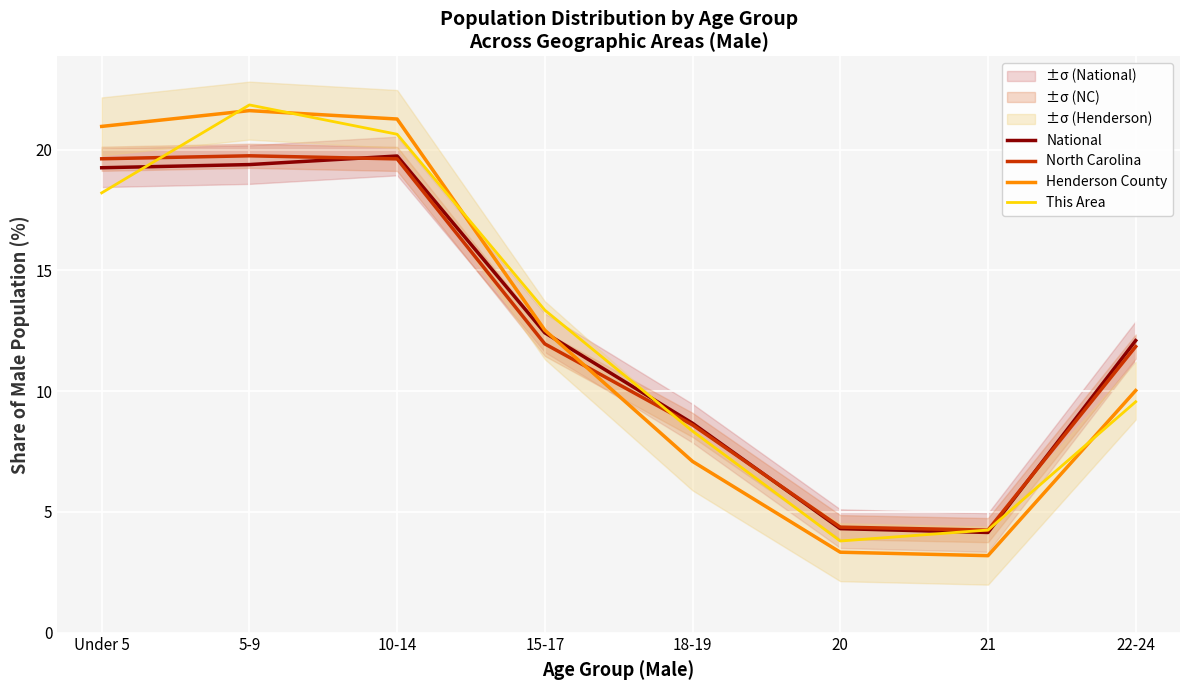

Where is the first local maximum for Henderson County?

5-9